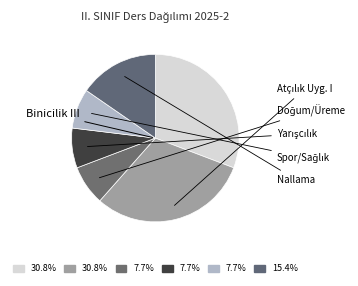

How many slices are in this pie chart?

6